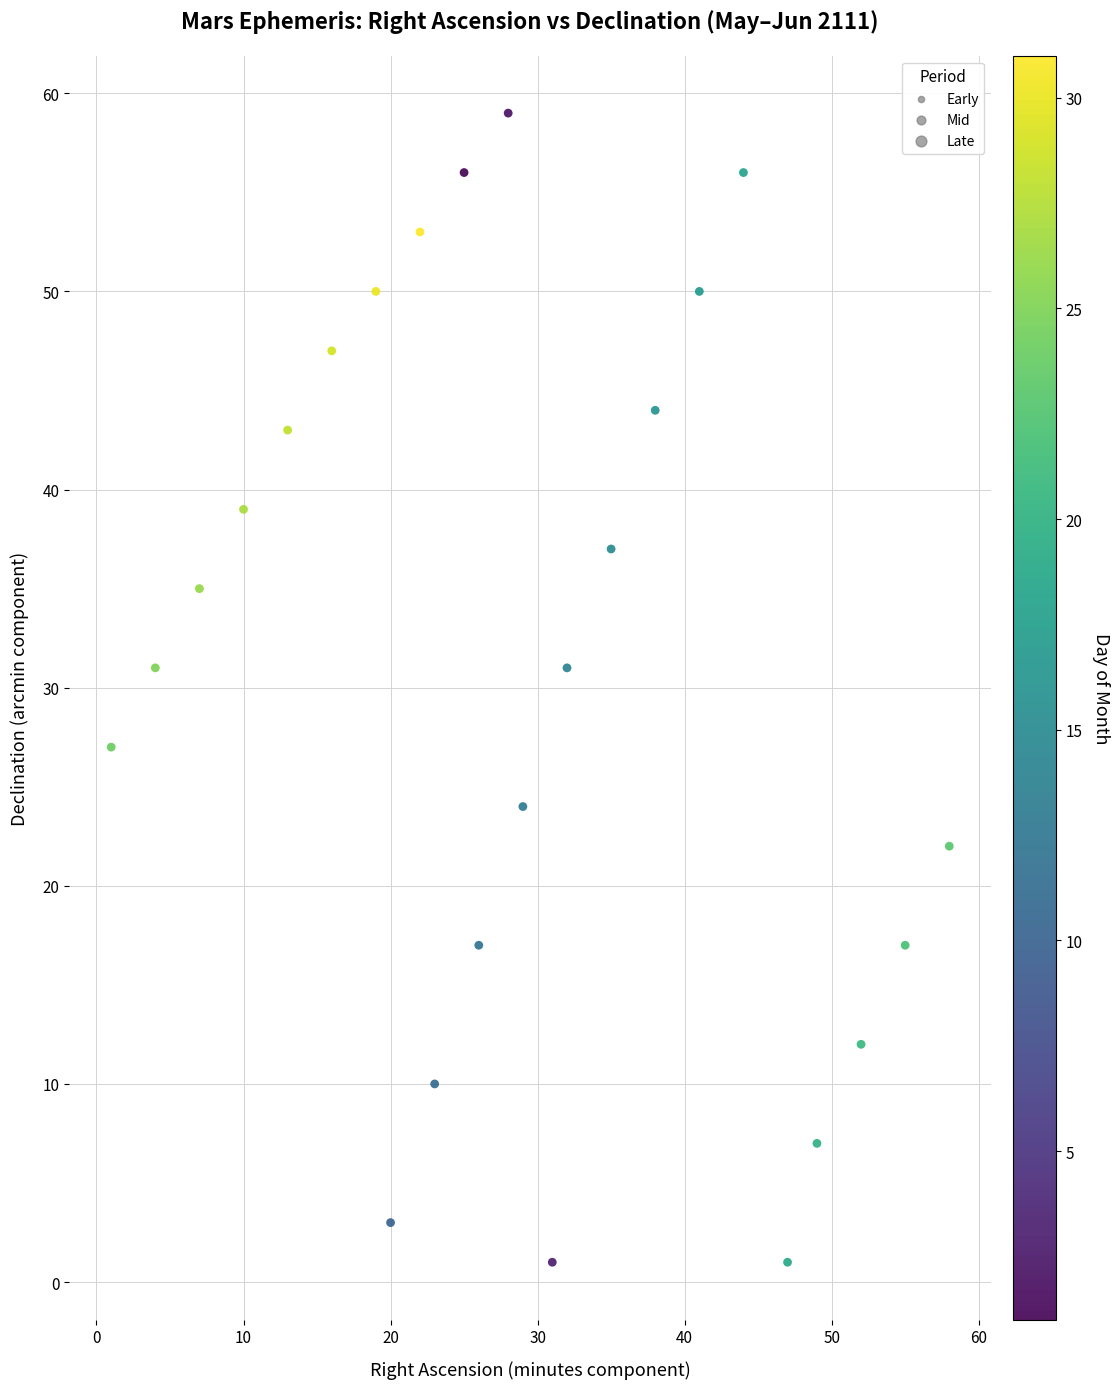

What is the range of X values (max minus min)?

57